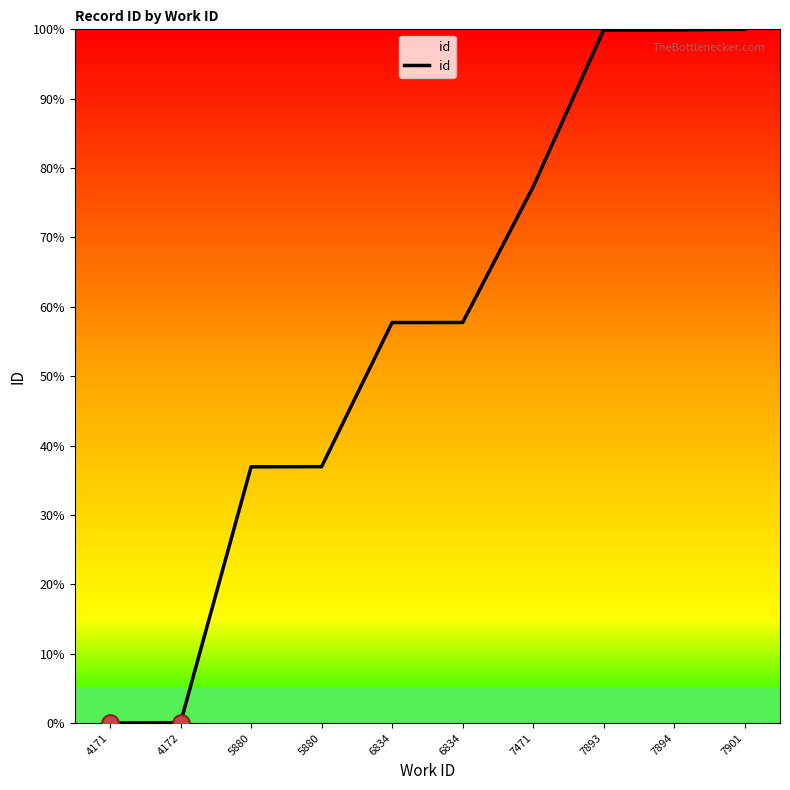

What is the difference between the values at 6834 and 7471?

19.6